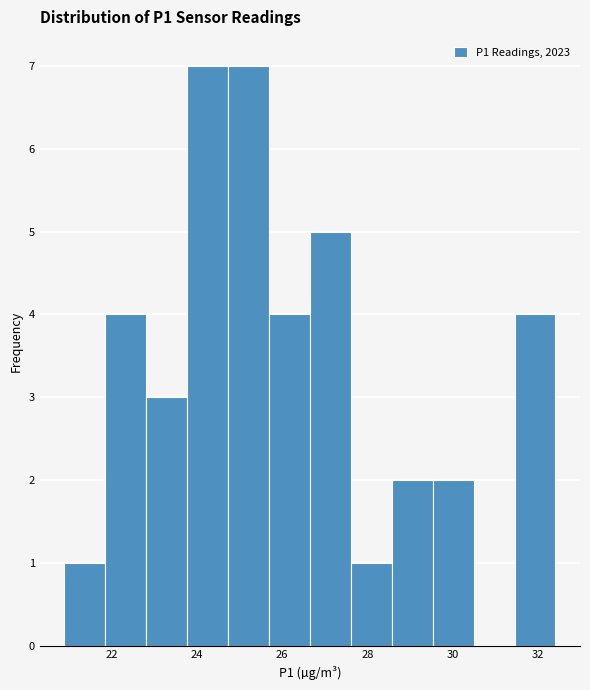

Reading left to right, transcribe this chart: for each bar, give the range it covers on the x-axis and its height. Neither the bar edges nor the heights are printed on the chart, so give them approximately, as read against the axes.

20.8 to 21.8: 1
21.8 to 22.8: 4
22.8 to 23.8: 3
23.8 to 24.8: 7
24.8 to 25.6: 7
25.6 to 26.6: 4
26.6 to 27.6: 5
27.6 to 28.6: 1
28.6 to 29.6: 2
29.6 to 30.4: 2
30.4 to 31.4: 0
31.4 to 32.4: 4